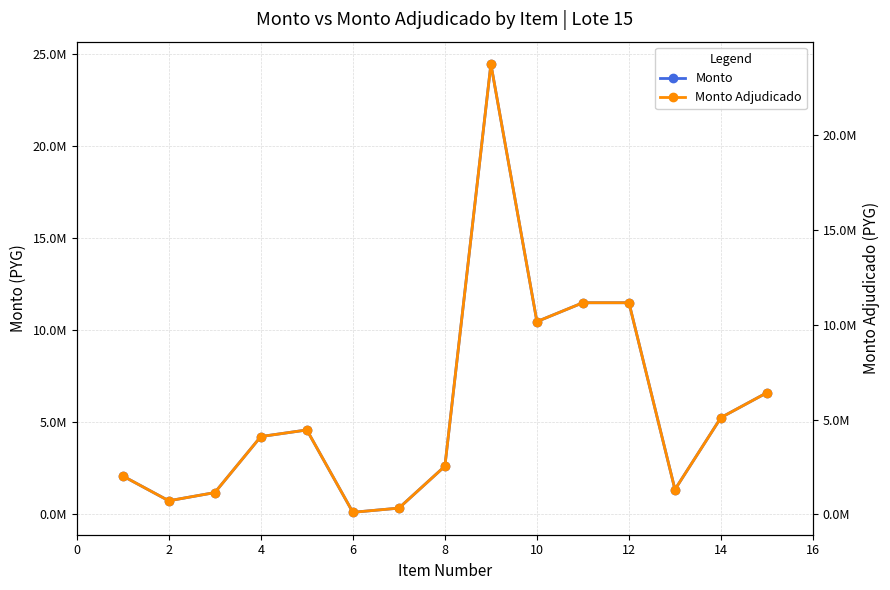

Is the value of Monto at 8 greater than the value of Monto Adjudicado at 8?

Yes